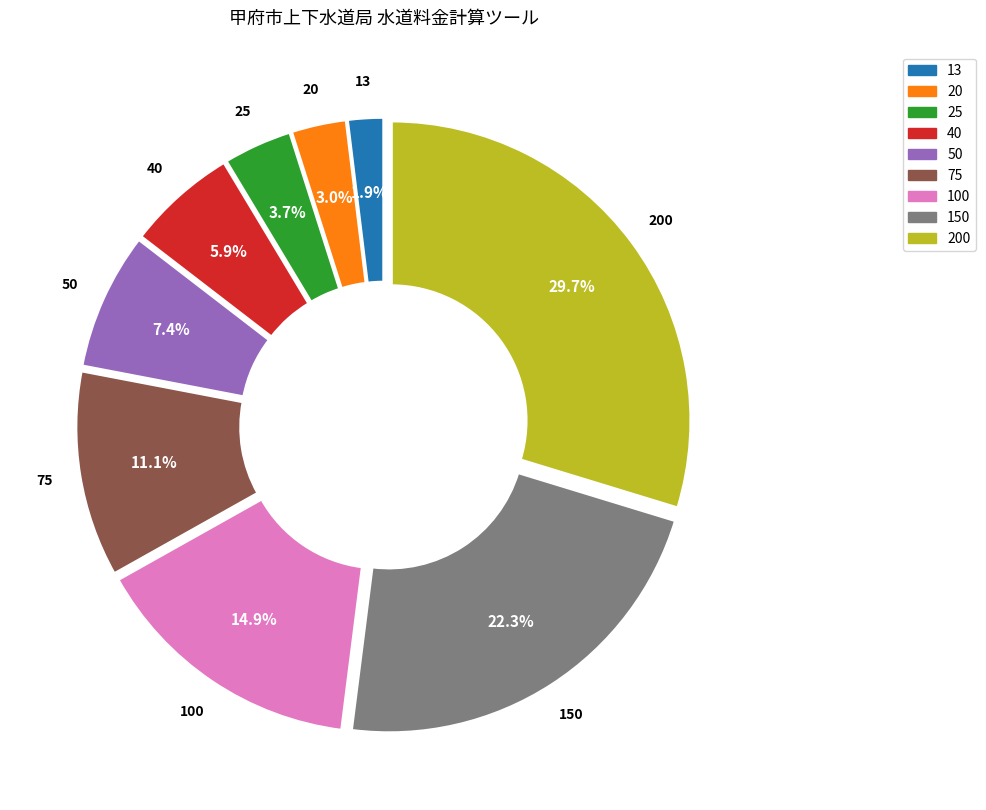

Is there a majority slice in this chart?

No